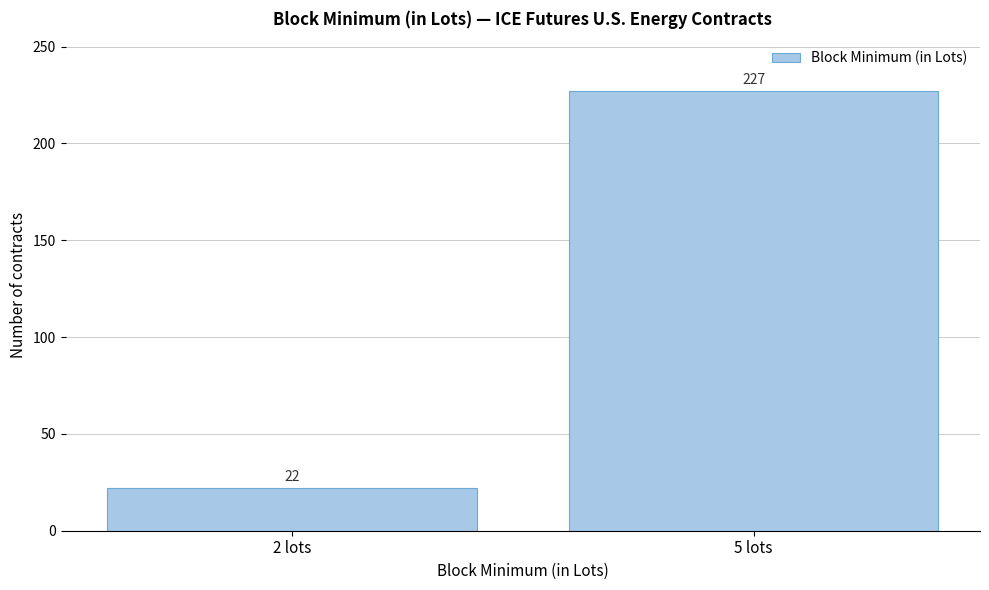

Reading left to right, what are all the values shown in this chart?

22	227